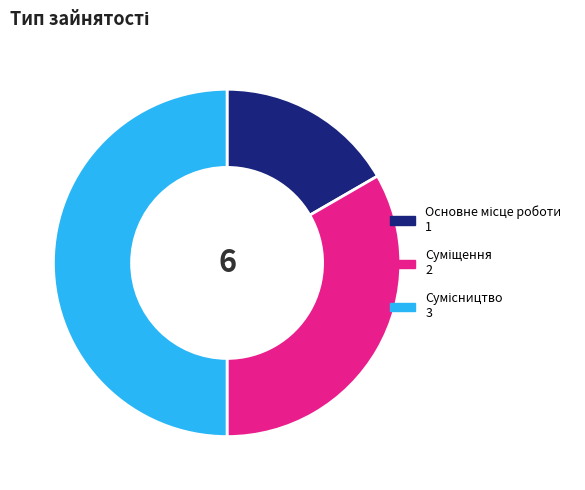

Is there a majority slice in this chart?

No